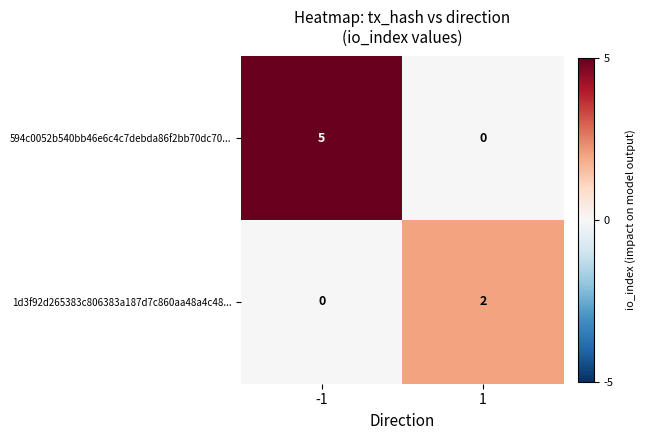

Count the number of data series in this chart.

2